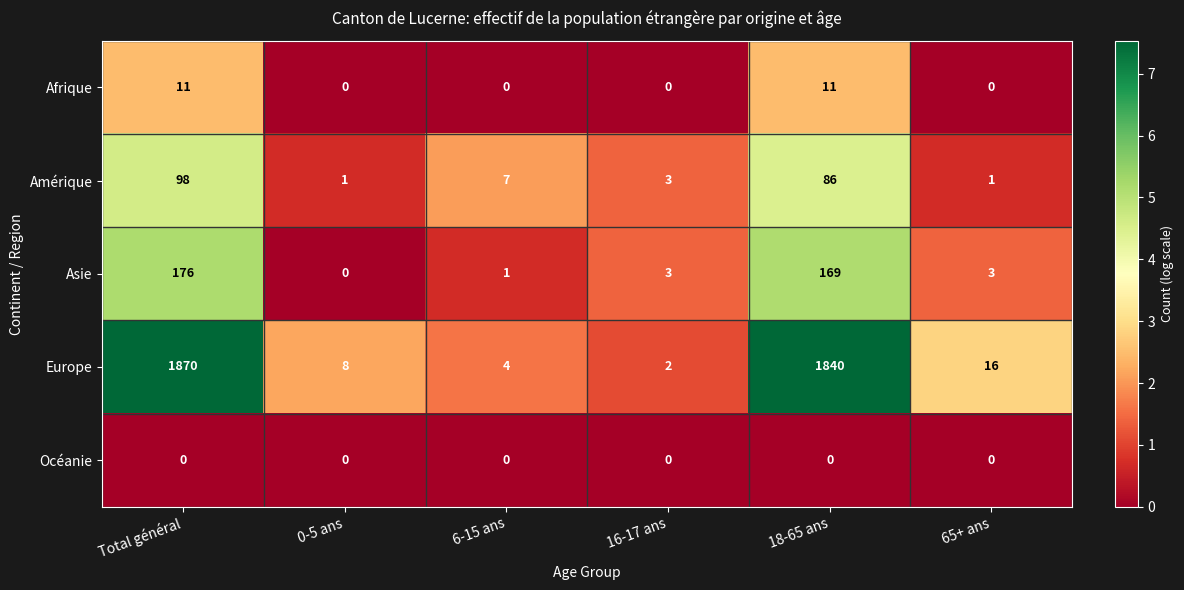

True or false: Océanie has a value of 0 at 65+ ans.

True